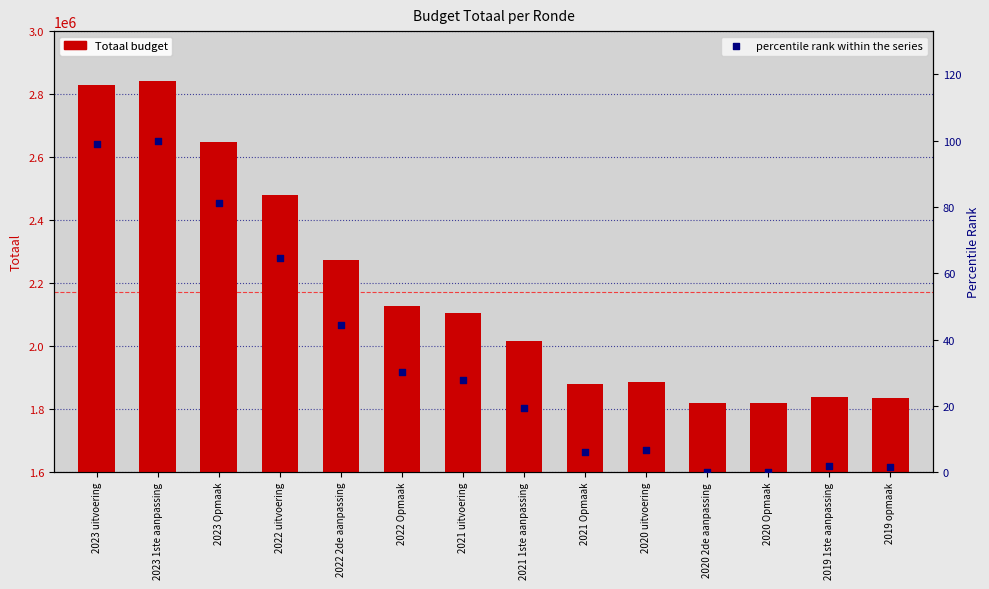

Is the value of Totaal at 2023 1ste aanpassing greater than the value of percentile rank within the series at 2019 opmaak?

Yes